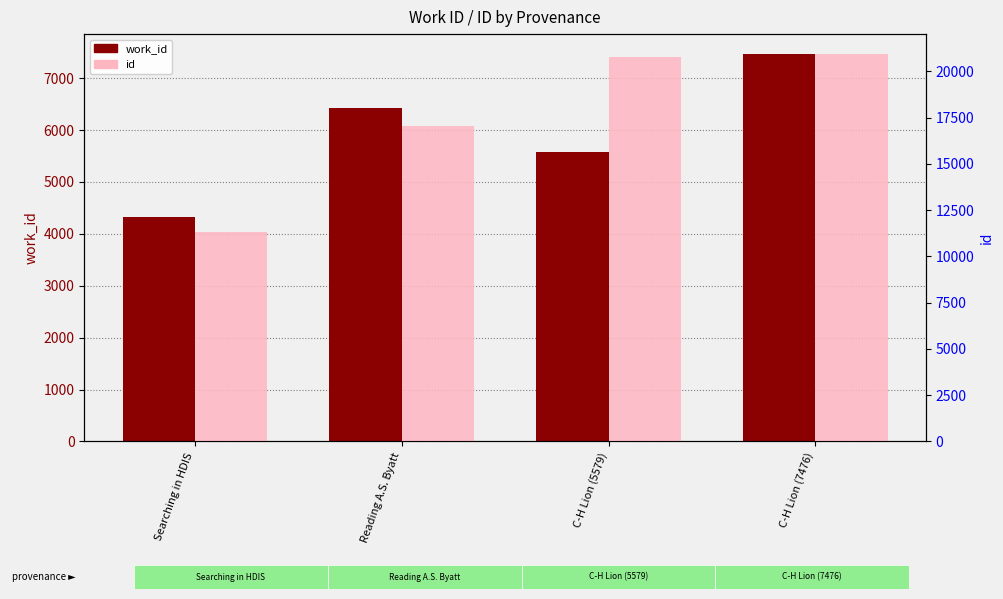

Rank the categories by id value from lowest to highest.

Searching in HDIS, Reading A.S. Byatt, C-H Lion (5579), C-H Lion (7476)